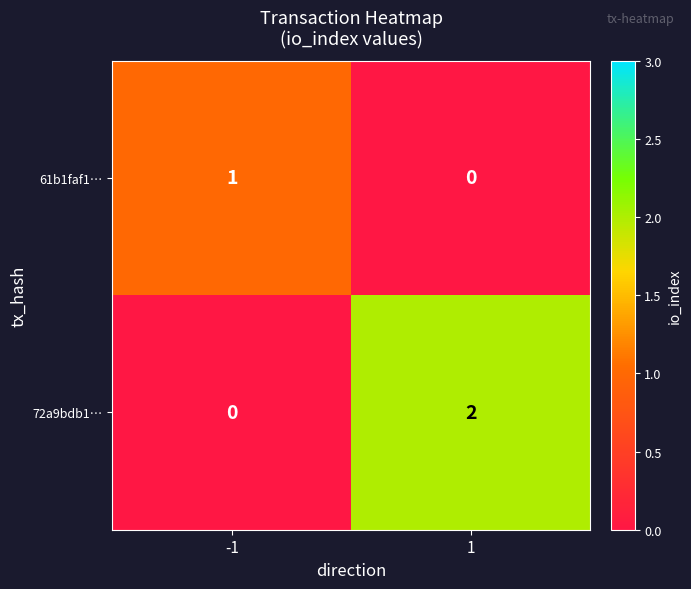

At -1, list the series in order from largest to smallest.

61b1faf1…, 72a9bdb1…